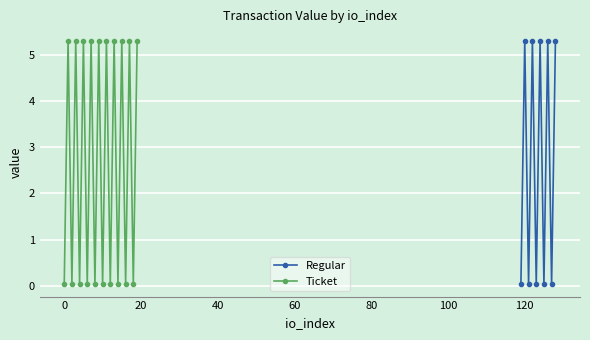

What is the highest value of the Ticket series?

5.3